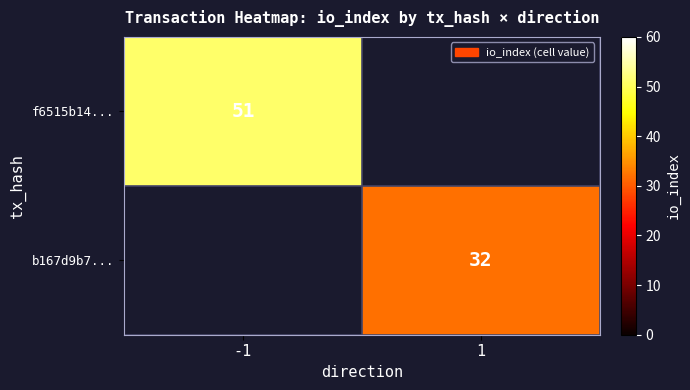

The b167d9b7... series shows 32 at 1. True or false?

True